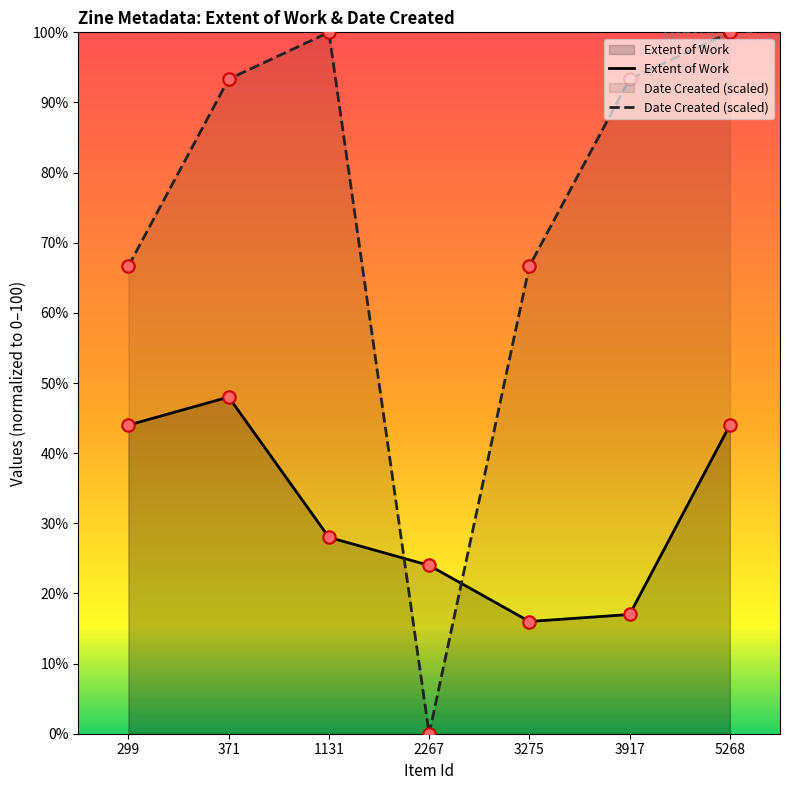

Which series has the widest spread of Y values?

Date Created (scaled)